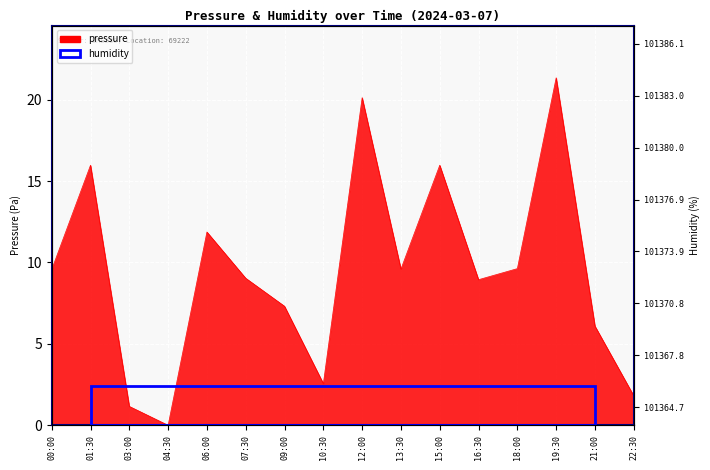

Reading left to right, list all the values displayed in this chart.

9.6	16.0	1.2	0.0	11.9	9.0	7.3	2.6	20.1	9.6	16.0	8.9	9.6	21.3	6.1	1.8